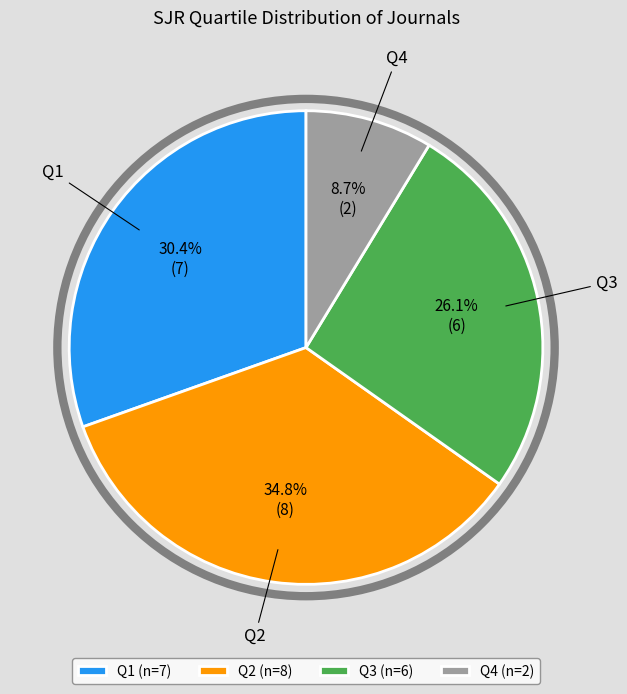

Does Q2 account for over 50% of the chart?

No